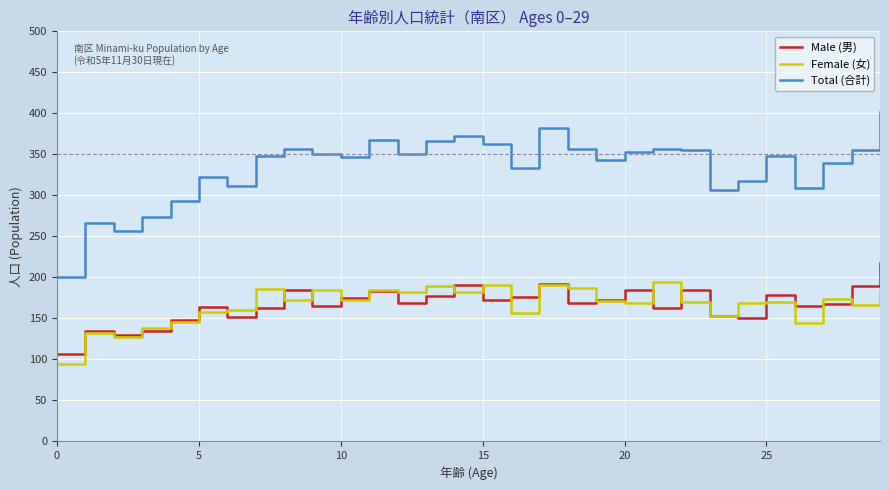

What is the maximum value for Female (女)?

194